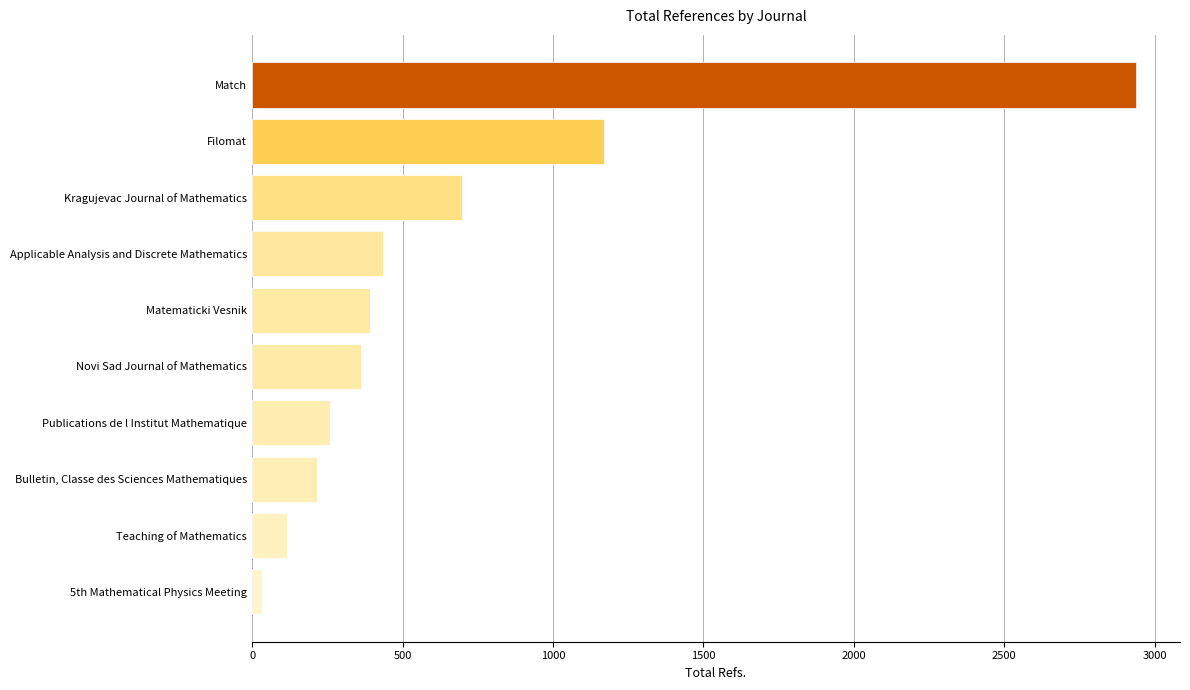

What is the sum of all values?

6616